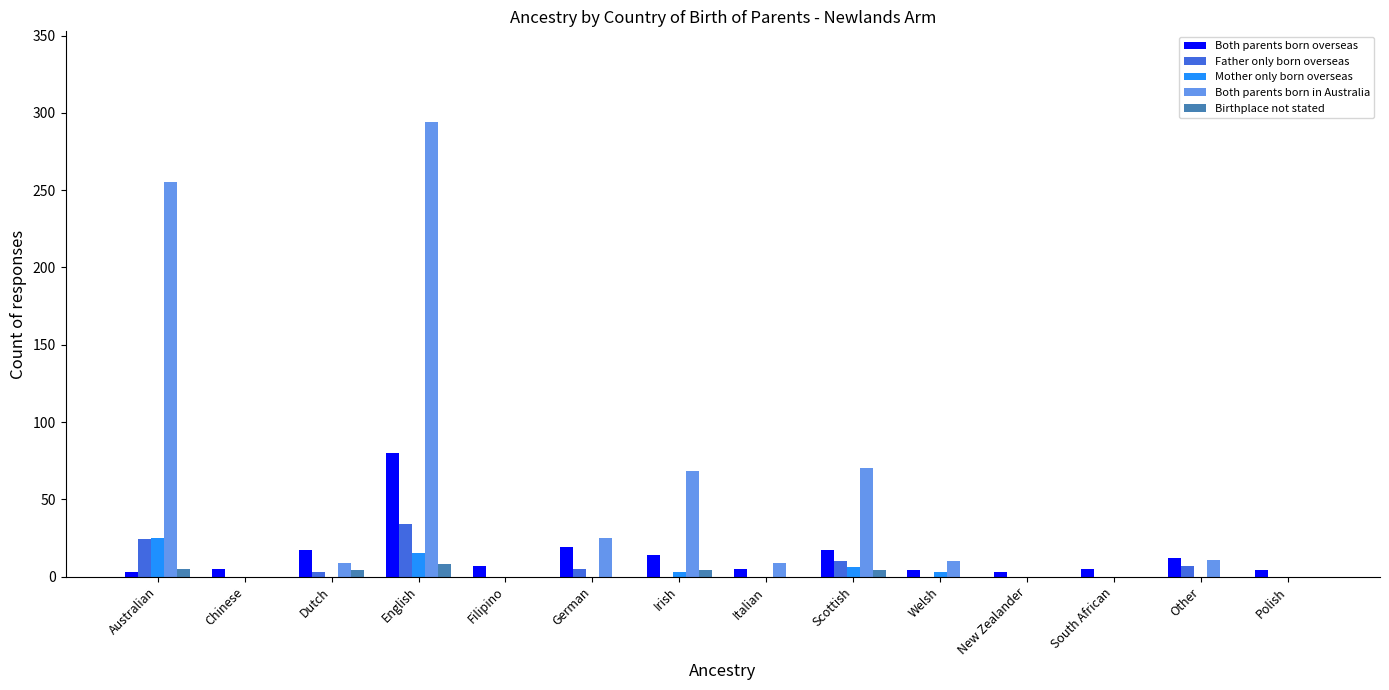

What is the maximum value for Birthplace not stated?

8